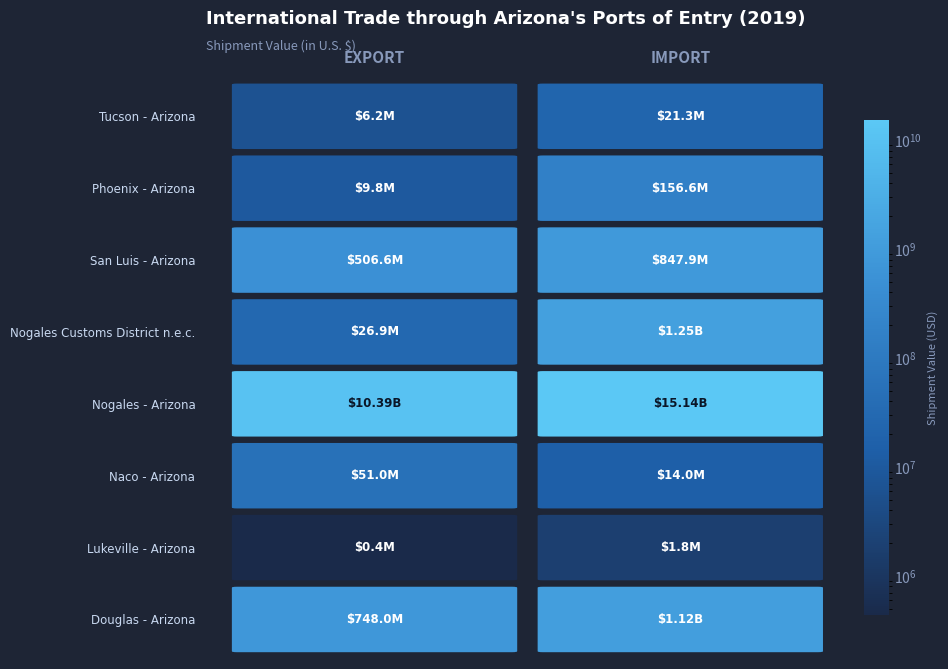

What is the sum of the Naco - Arizona values at Import and Export?

65028357